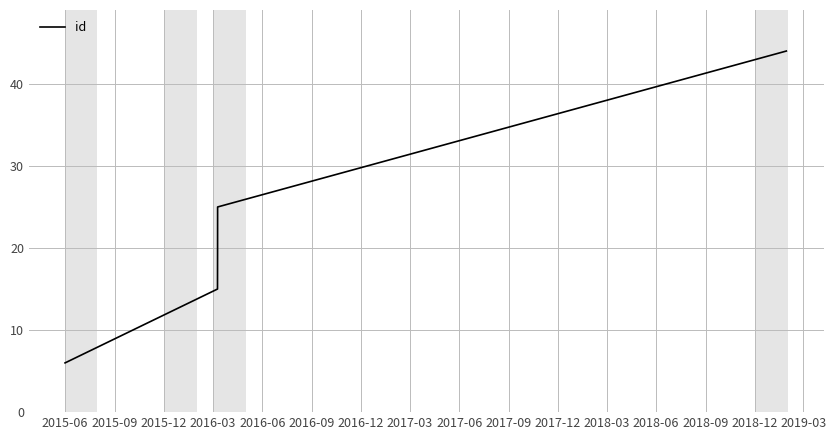

What is the minimum value shown in the chart?

6